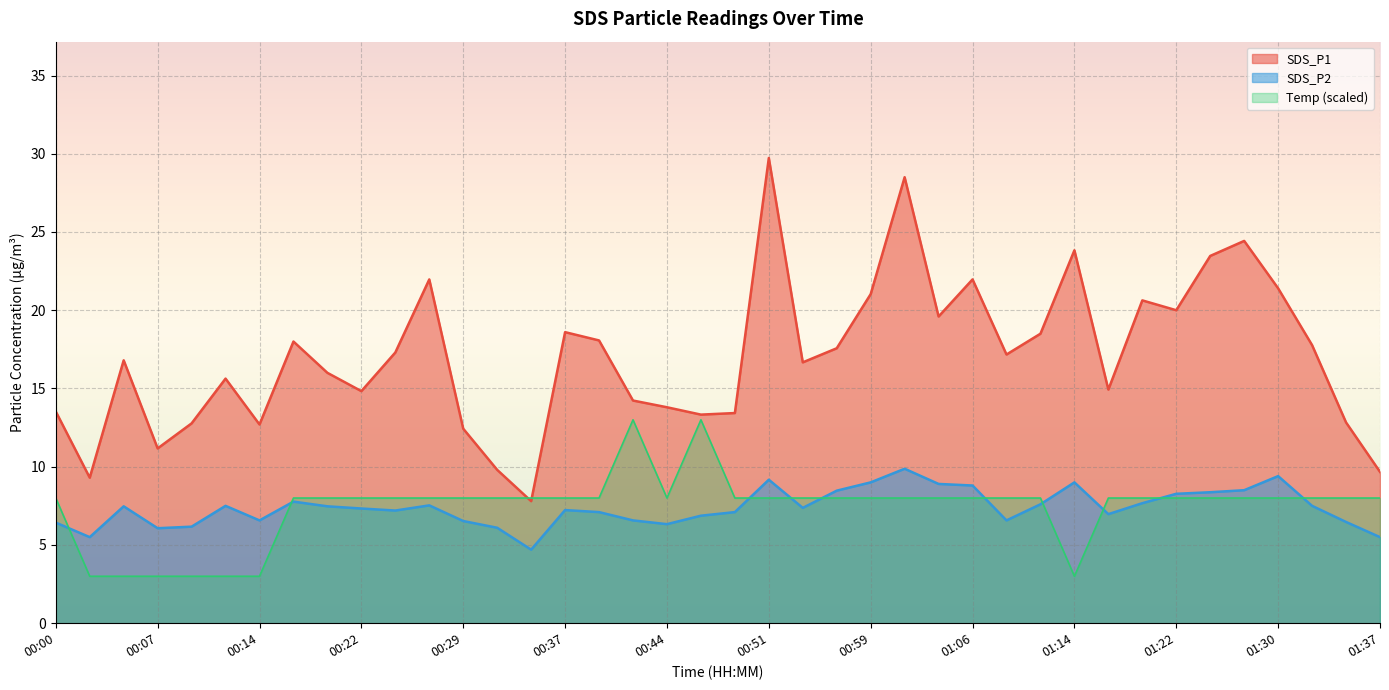

True or false: SDS_P1 and SDS_P2 cross at least once.

False